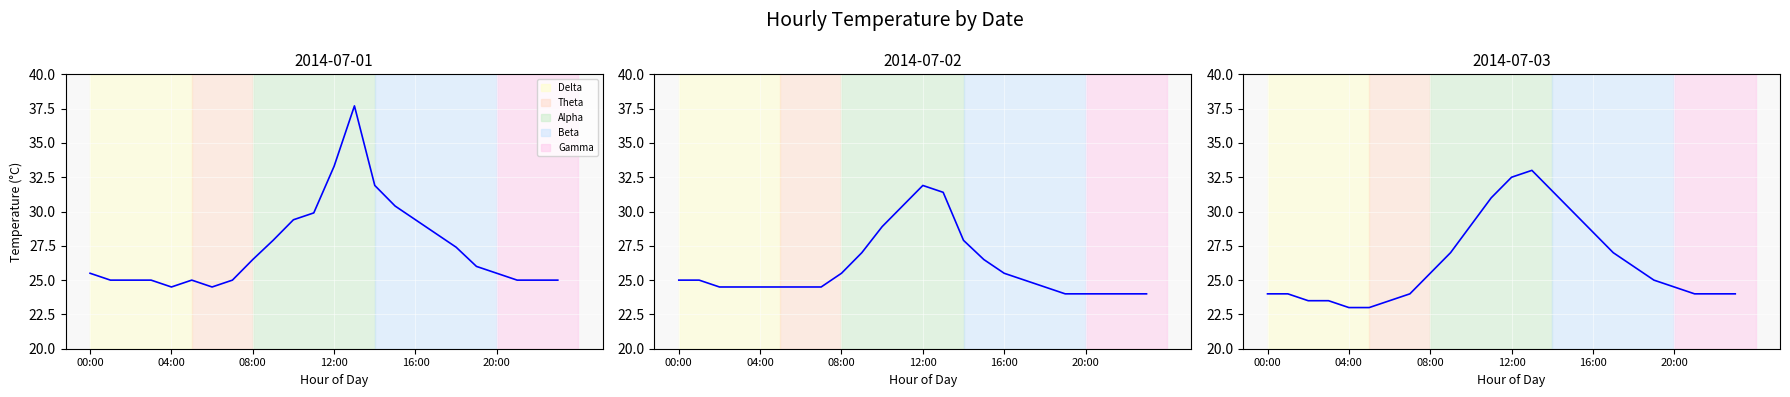

At which label is 2014-07-03 closest to 28?

16:00